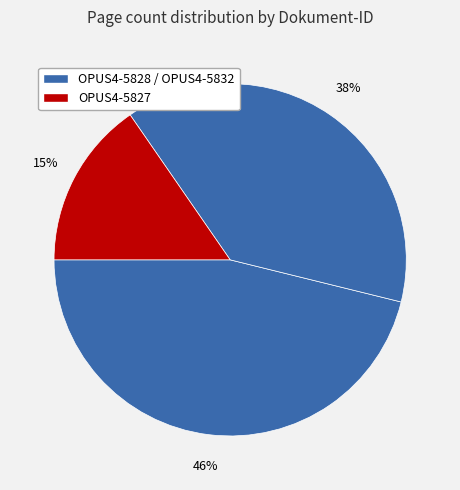

How many slices are in this pie chart?

3